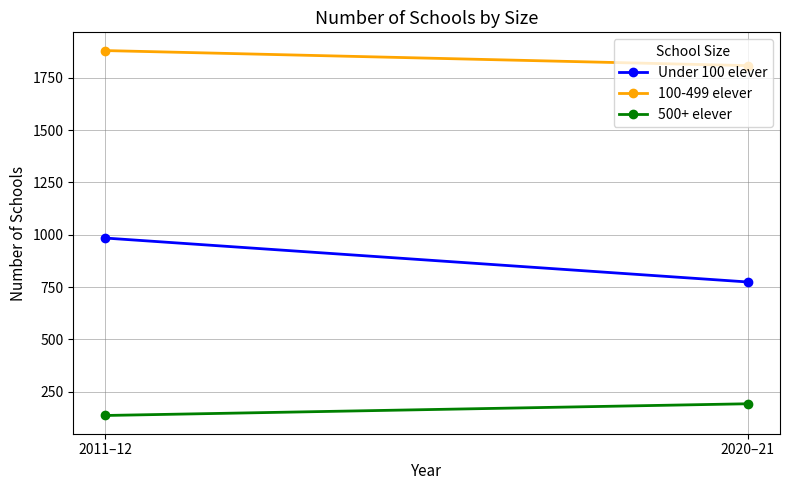

What is the spread (max minus min) of values at 2011–12?

1744